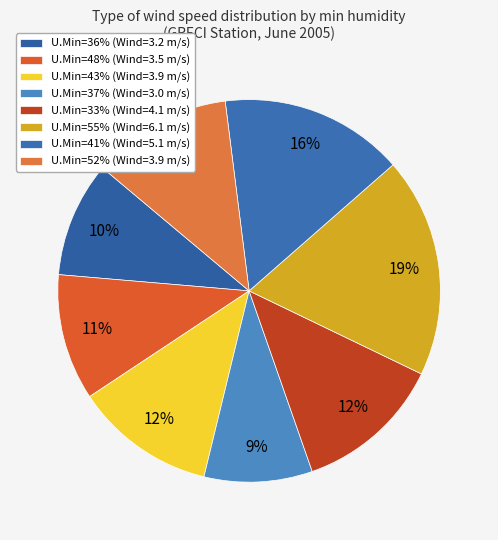

How many segments does this pie chart have?

8